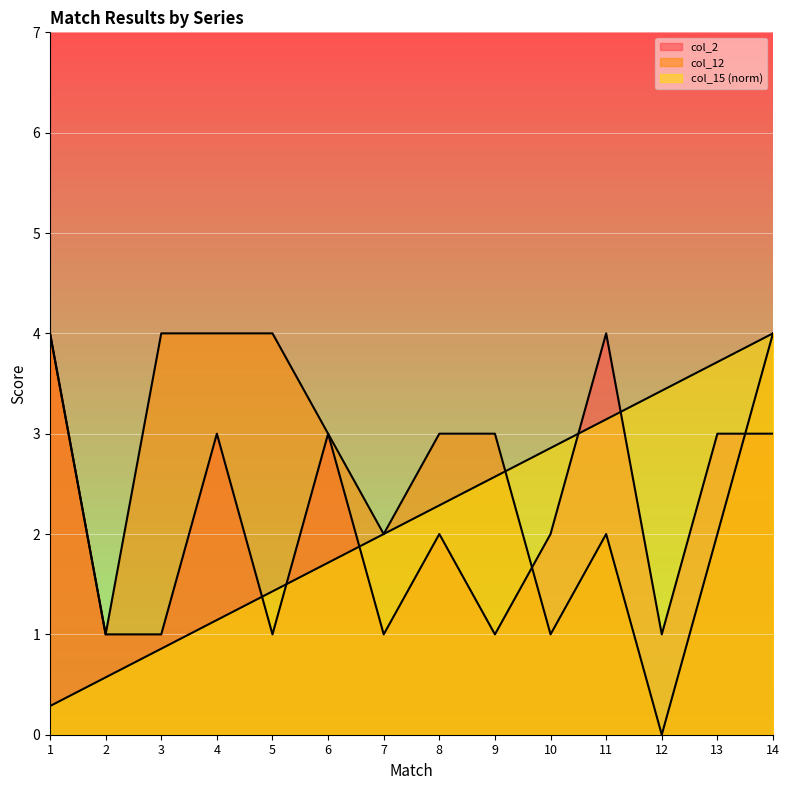

What is the difference between the maximum and minimum values in the col_12 series?

4.0